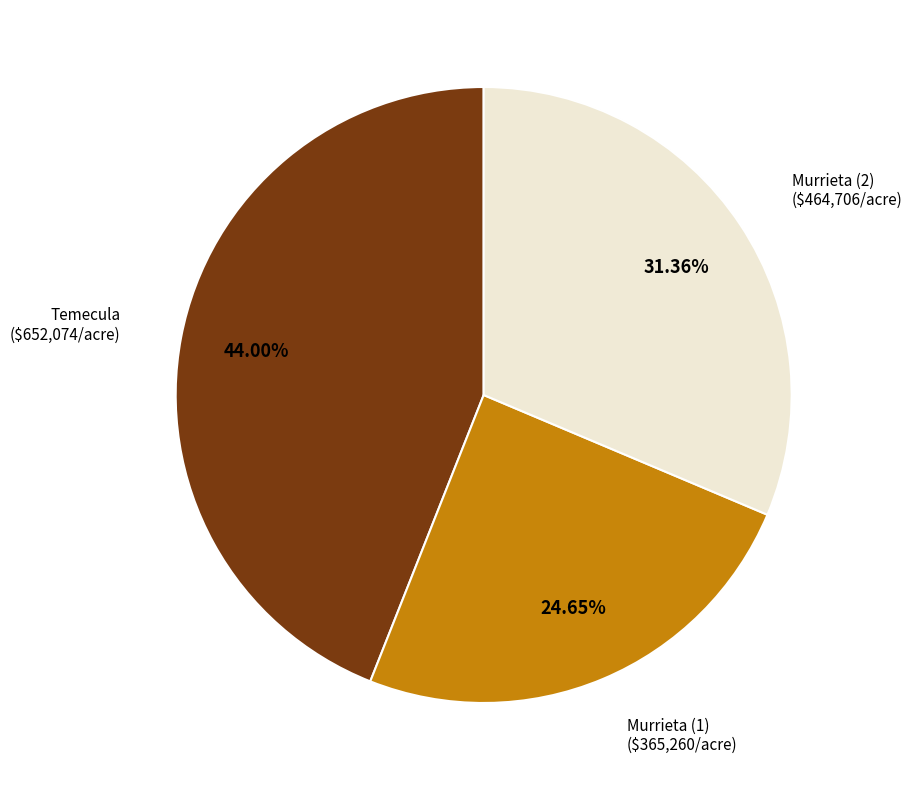

Does any single category account for the majority?

No